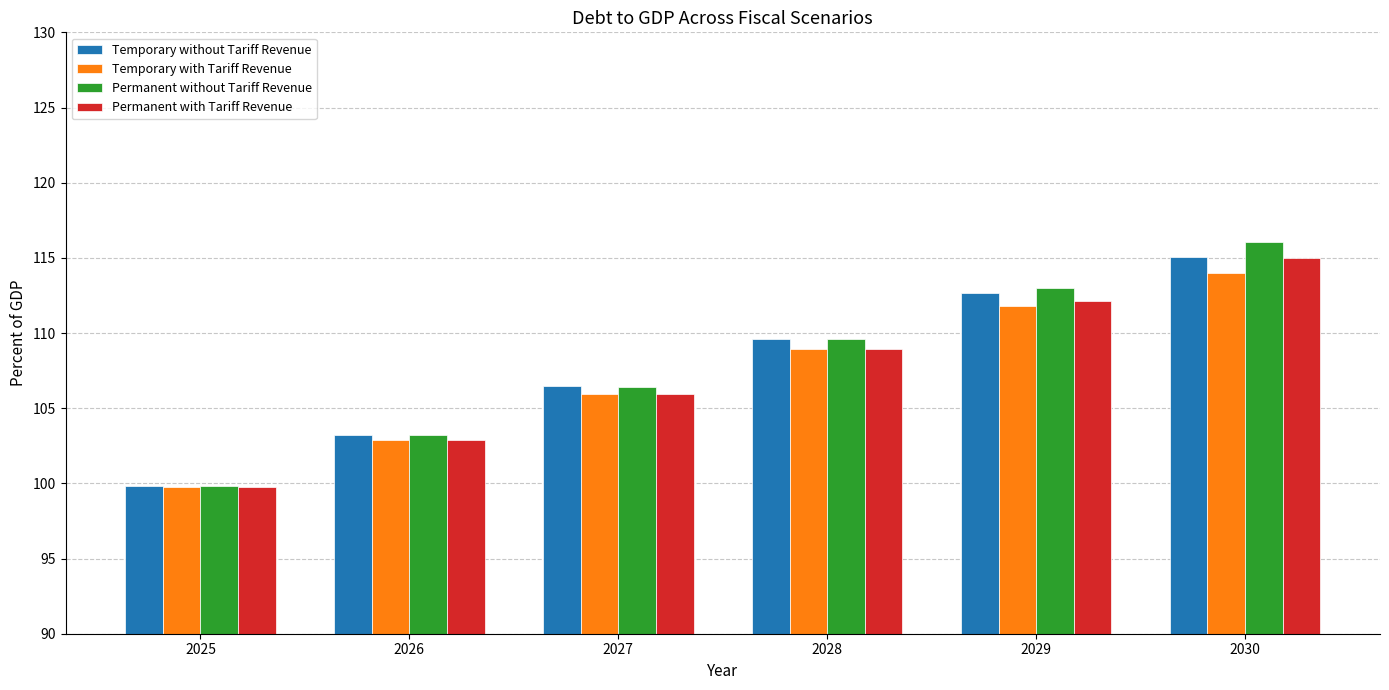

What is the sum of the Permanent without Tariff Revenue values at 2030 and 2025?

215.9